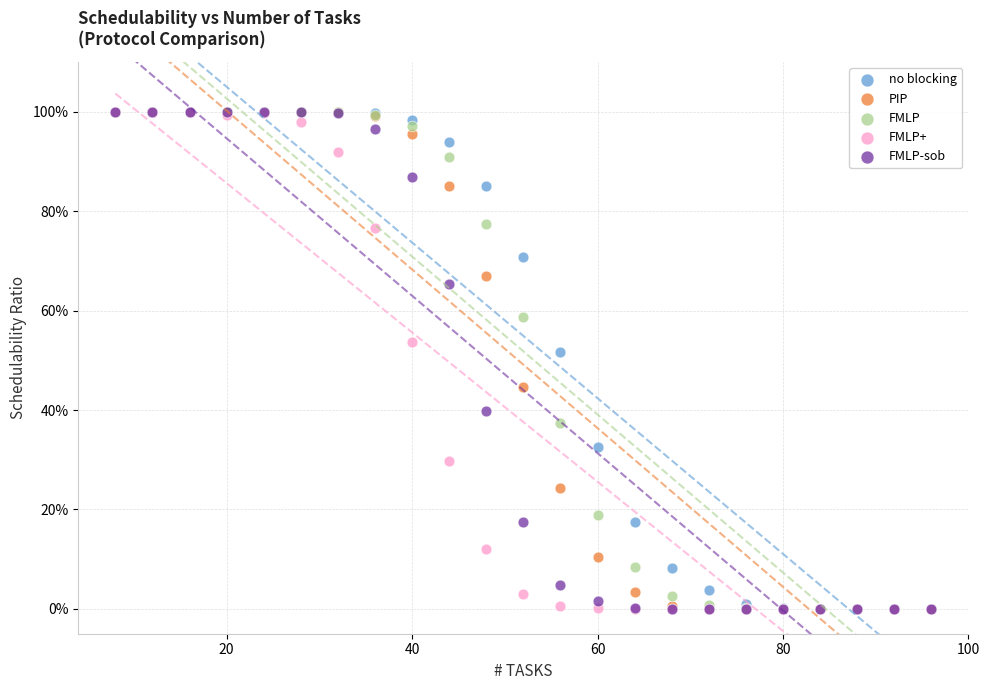

What are all the series names shown in the legend?

no blocking, PIP, FMLP, FMLP+, FMLP-sob